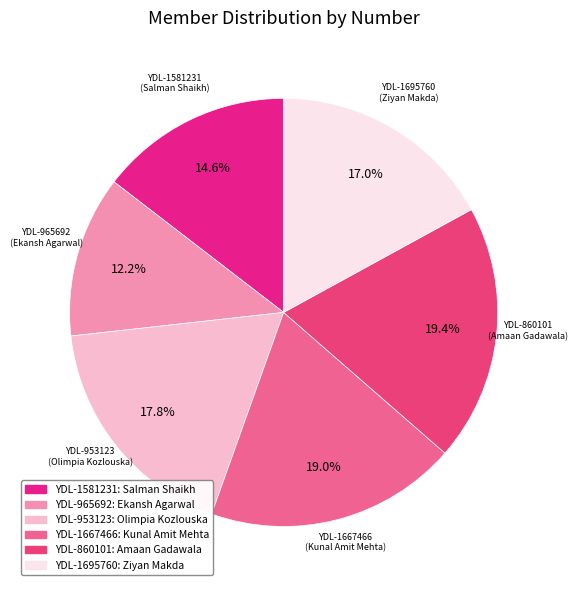

Rank the categories by value from lowest to highest.

Ekansh Agarwal, Salman Shaikh, Ziyan Makda, Olimpia Kozlouska, Kunal Amit Mehta, Amaan Gadawala